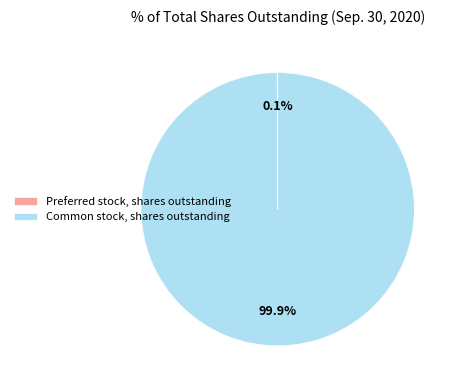

Does Common stock, shares outstanding account for over 50% of the chart?

Yes